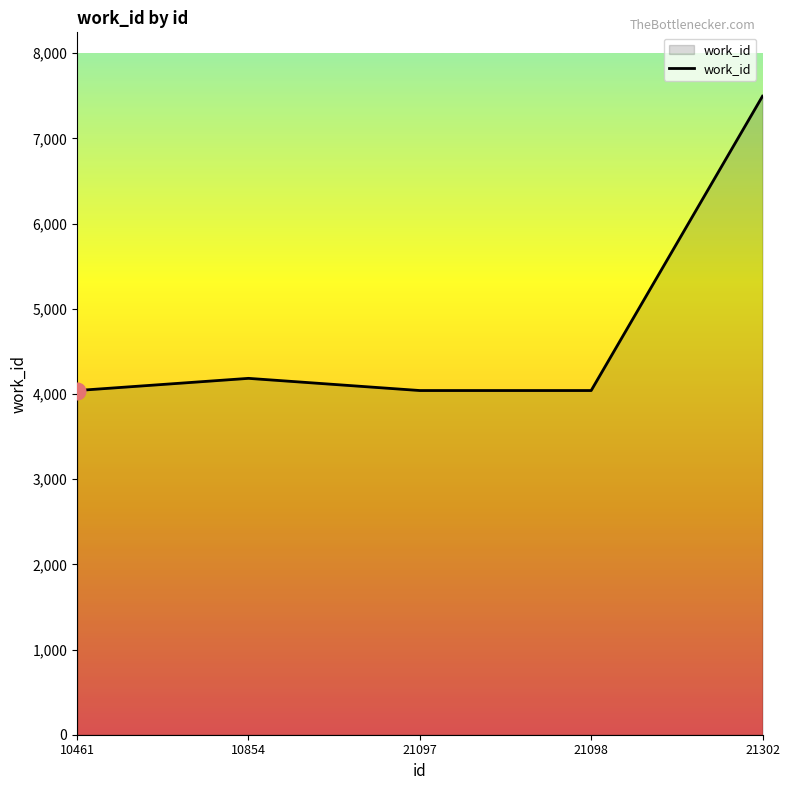

How many categories are shown in the chart?

5